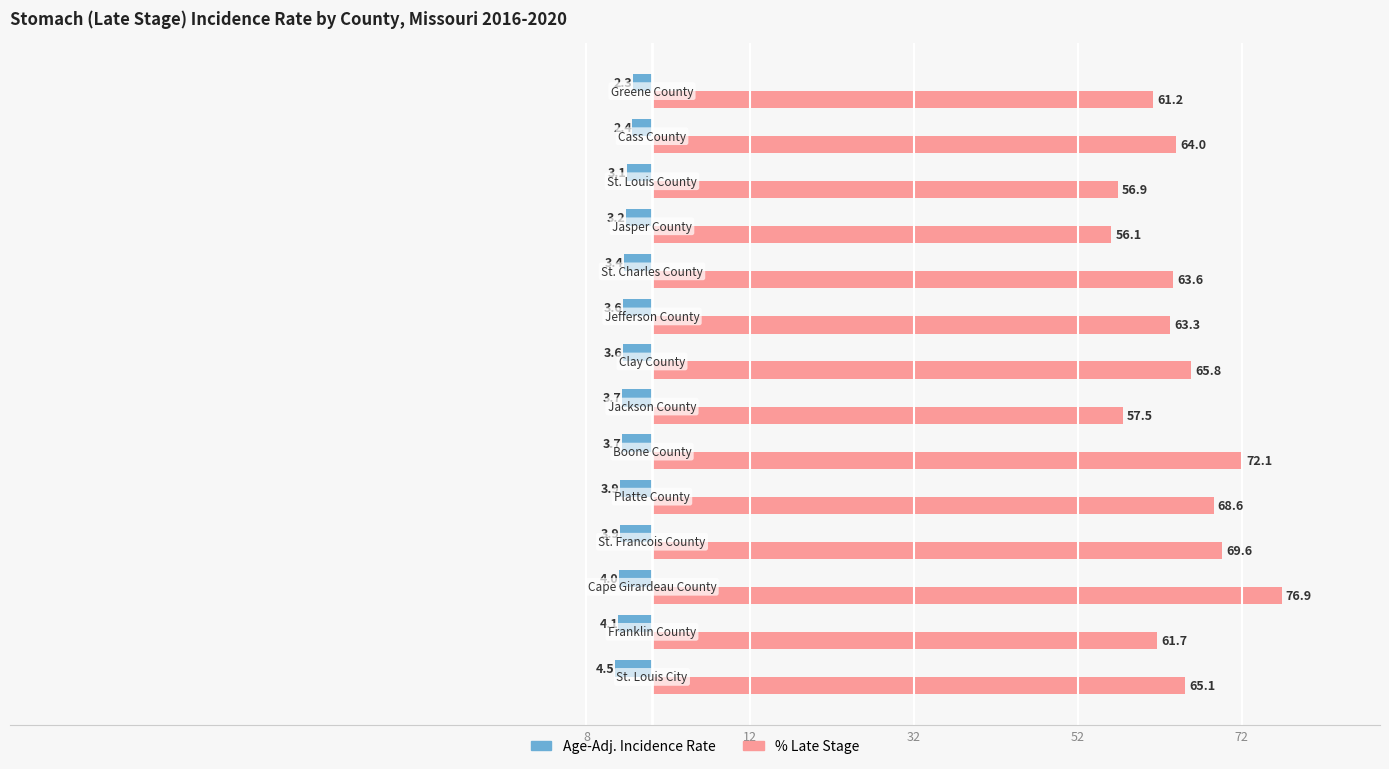

What are all the series names shown in the legend?

Age-Adj. Incidence Rate, % Late Stage